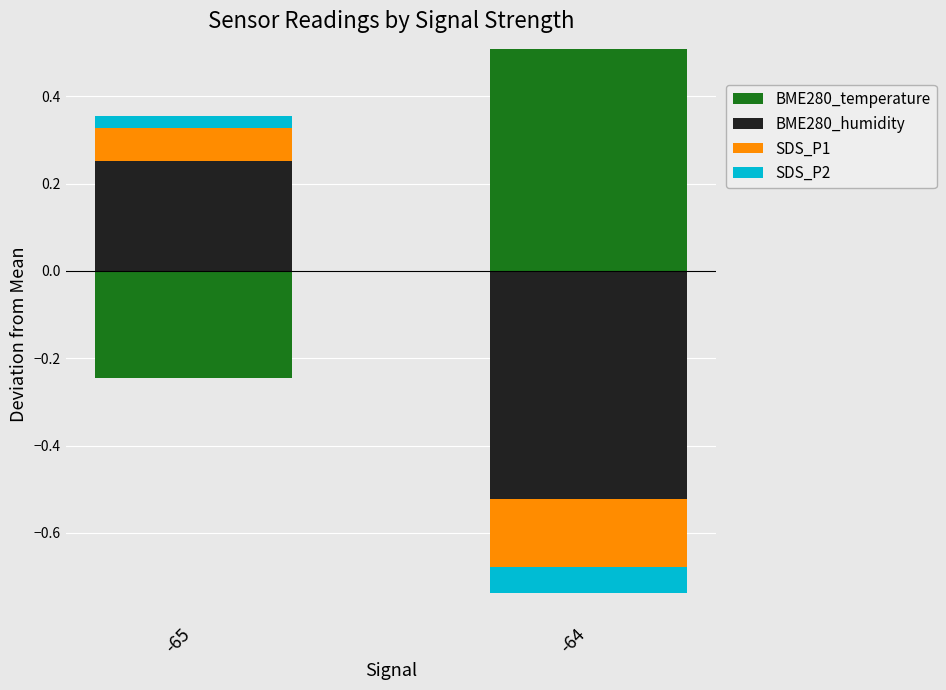

Between -64 and -65, which is larger?

-64